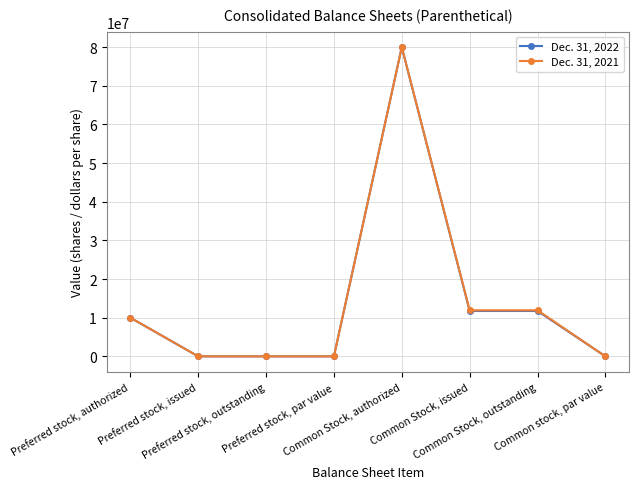

What are all the series names shown in the legend?

Dec. 31, 2022, Dec. 31, 2021